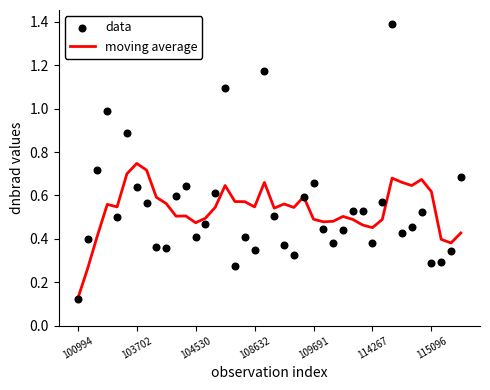

At which category is the sum across all series the highest?

32